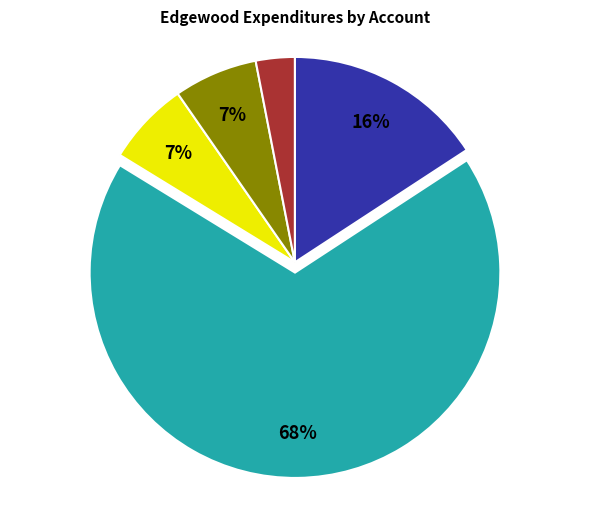

How many slices are in this pie chart?

5